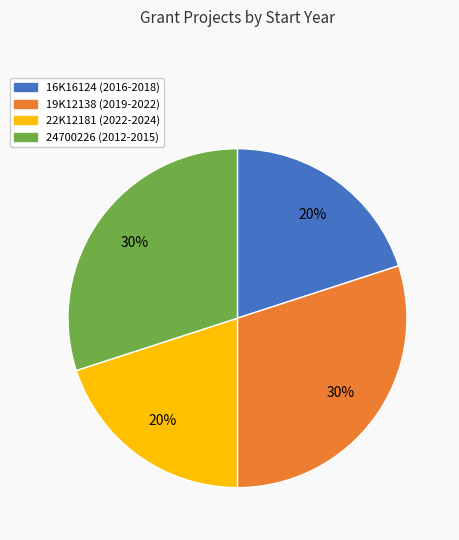

To the nearest percent, what is the difference between the largest and smallest slice percentages?

10%